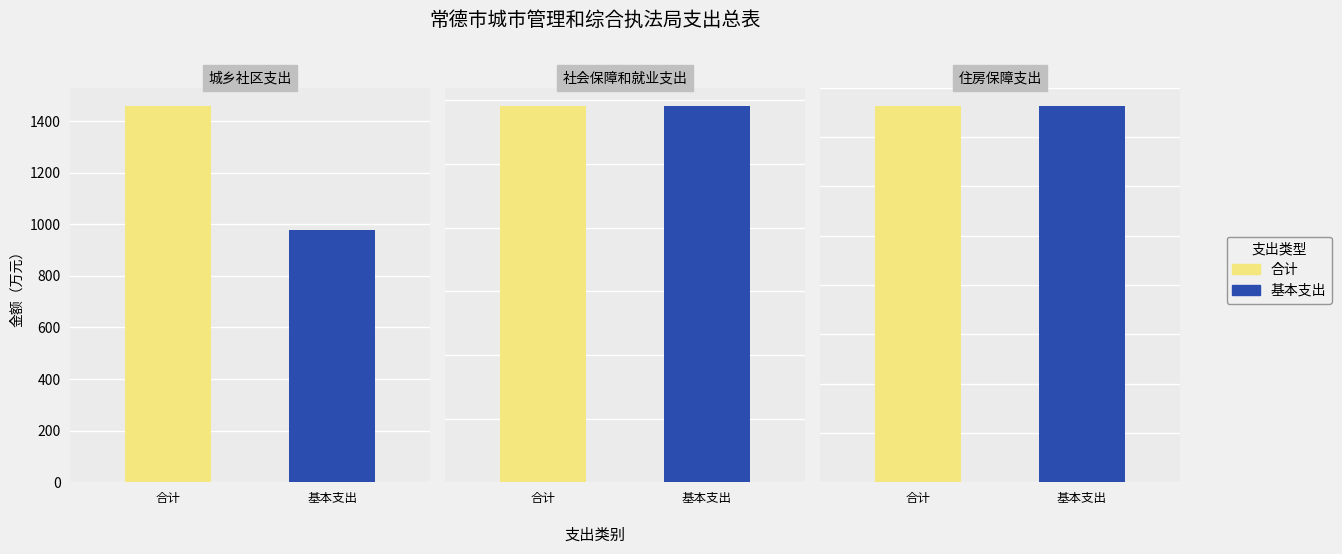

What is the sum of all 基本支出 values?

1171.5